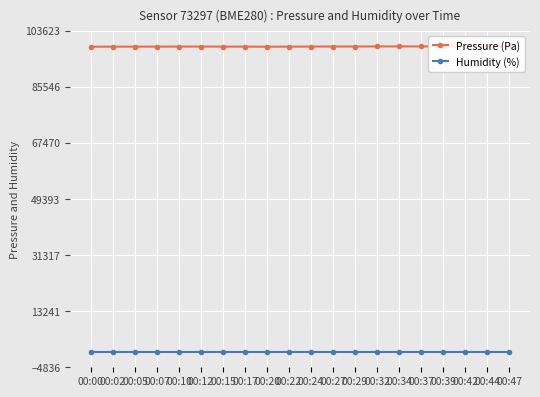

Rank the series by their maximum value, from lowest to highest.

Humidity (%), Pressure (Pa)